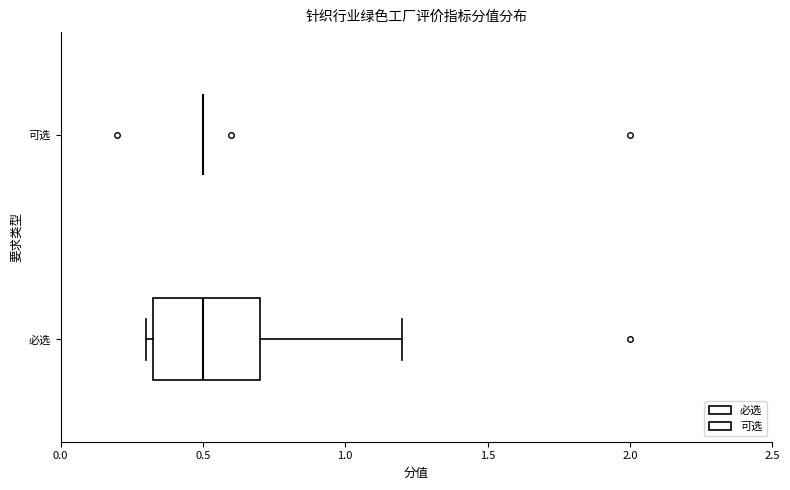

Which box is the widest, from its left edge to its right edge?

必选